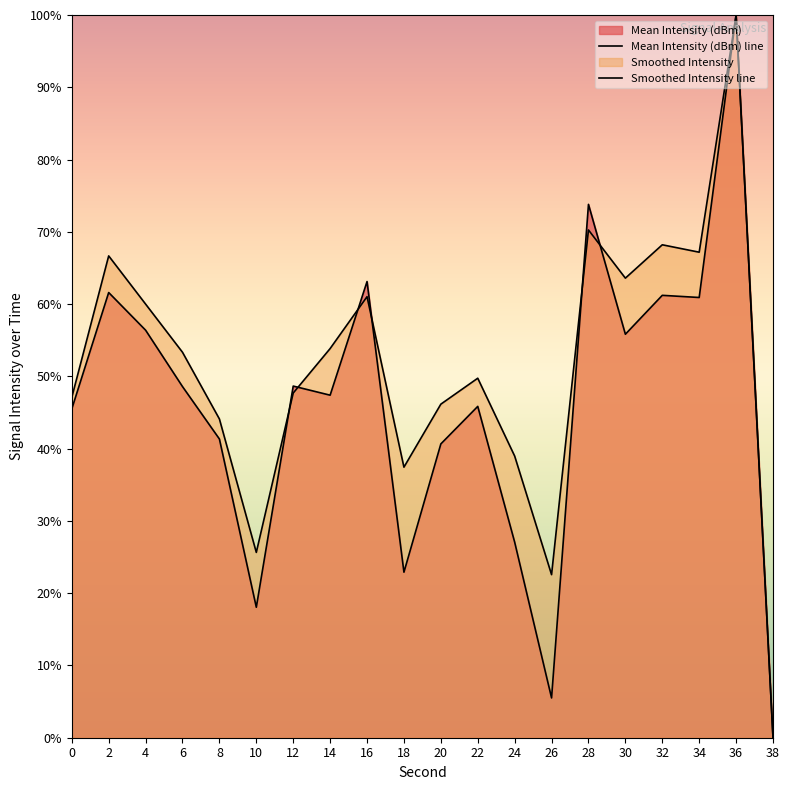

Where does the Mean Intensity (dBm) line series first go above 48?

2